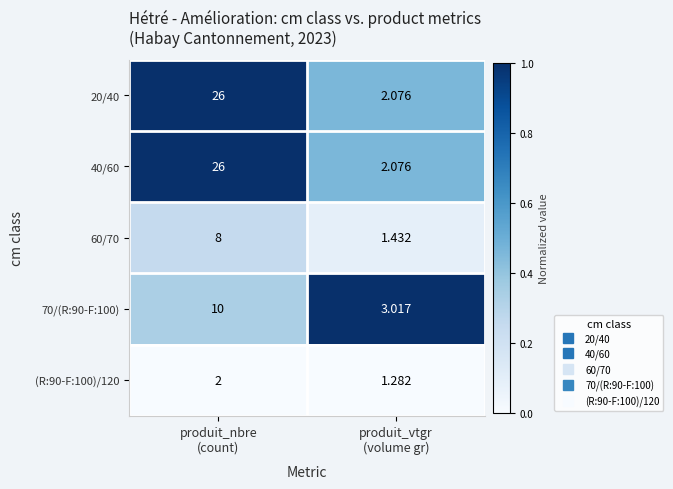

How many values in the 40/60 series are below 26?

1